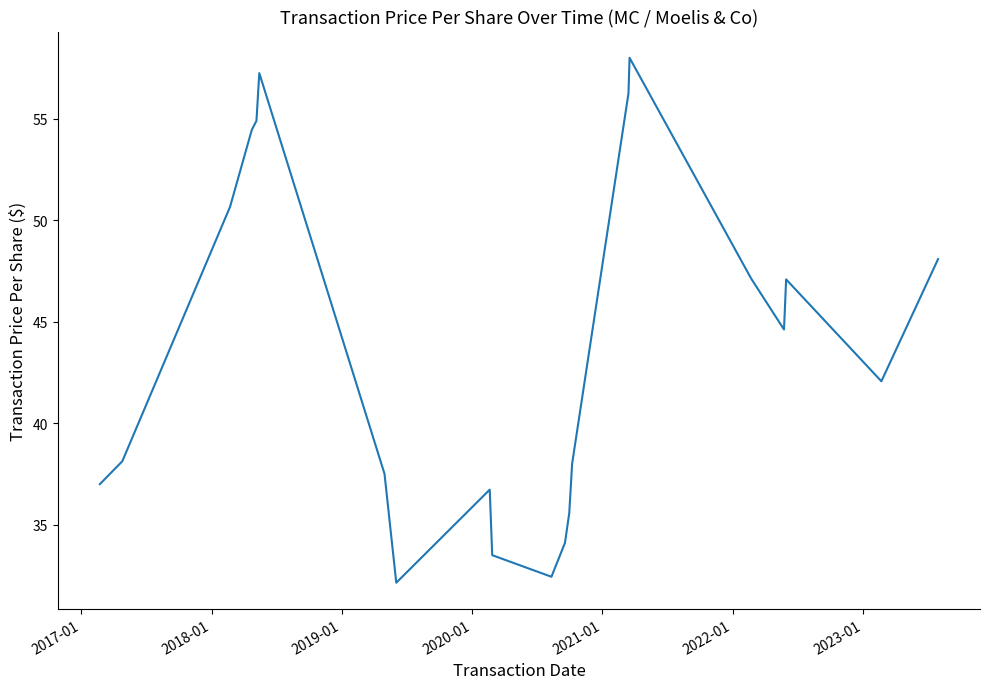

What is the smallest value displayed?

32.1